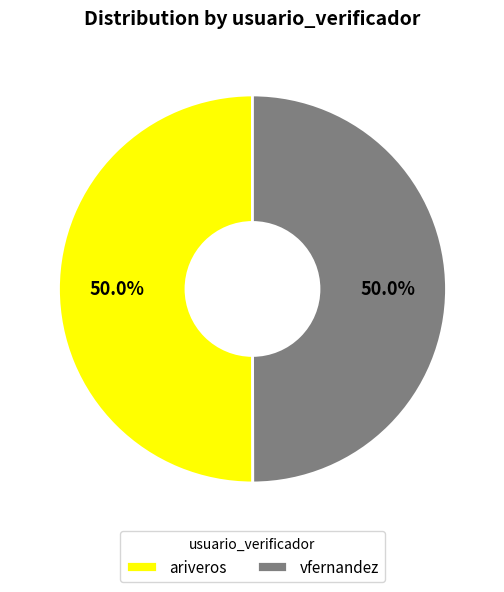

True or false: ariveros accounts for 56% of the total.

False